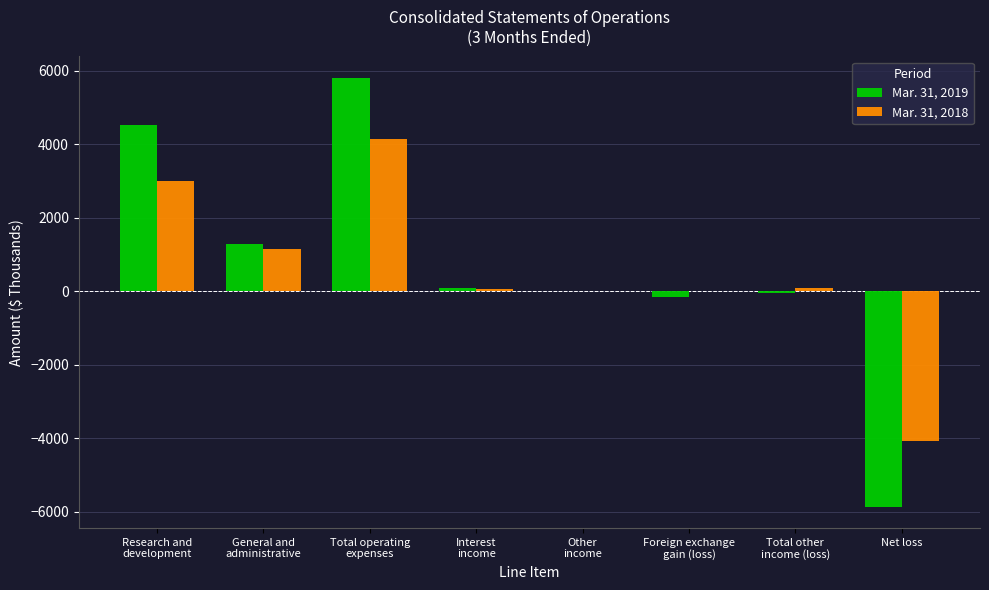

What is the highest value of the Mar. 31, 2019 series?

5805